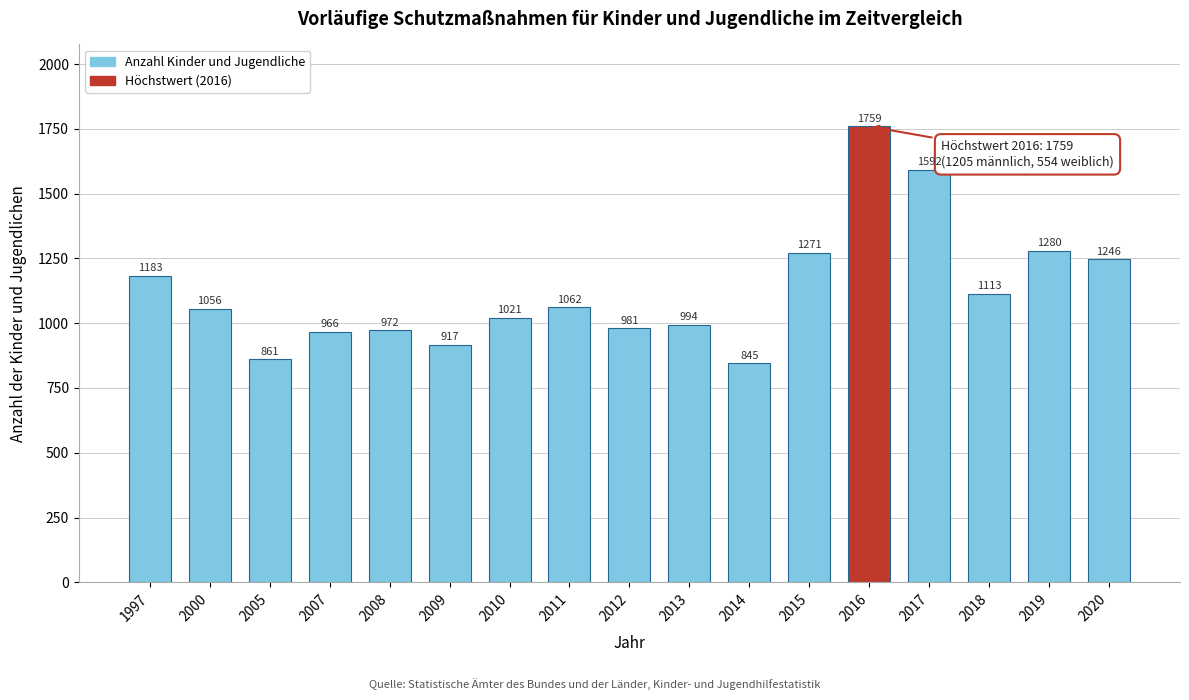

Reading left to right, extract all data points from this chart.

1183	1056	861	966	972	917	1021	1062	981	994	845	1271	1759	1592	1113	1280	1246